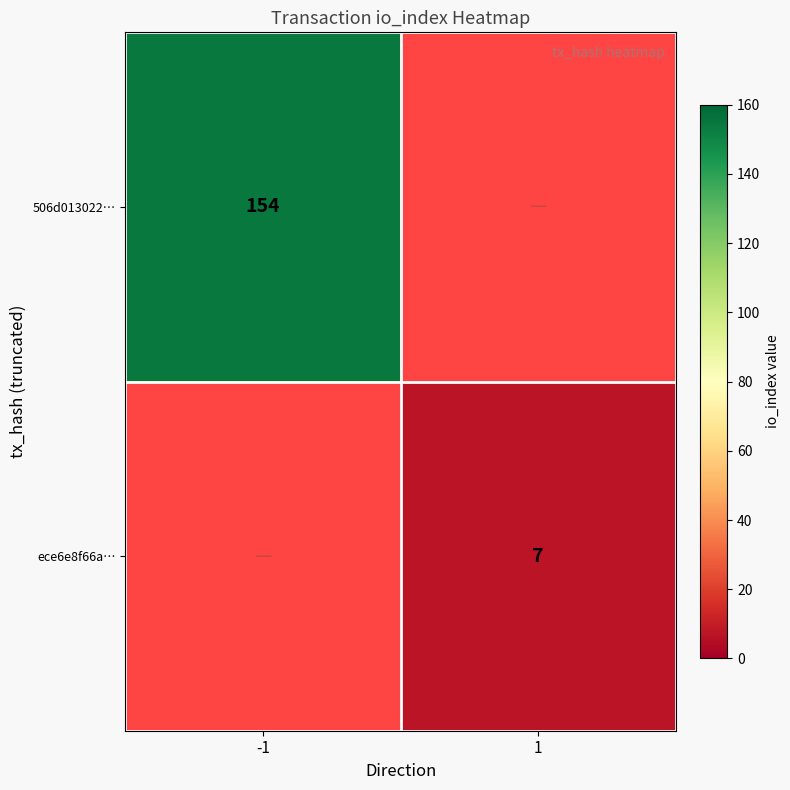

True or false: ece6e8f66a… has a value of 7 at 1.

True